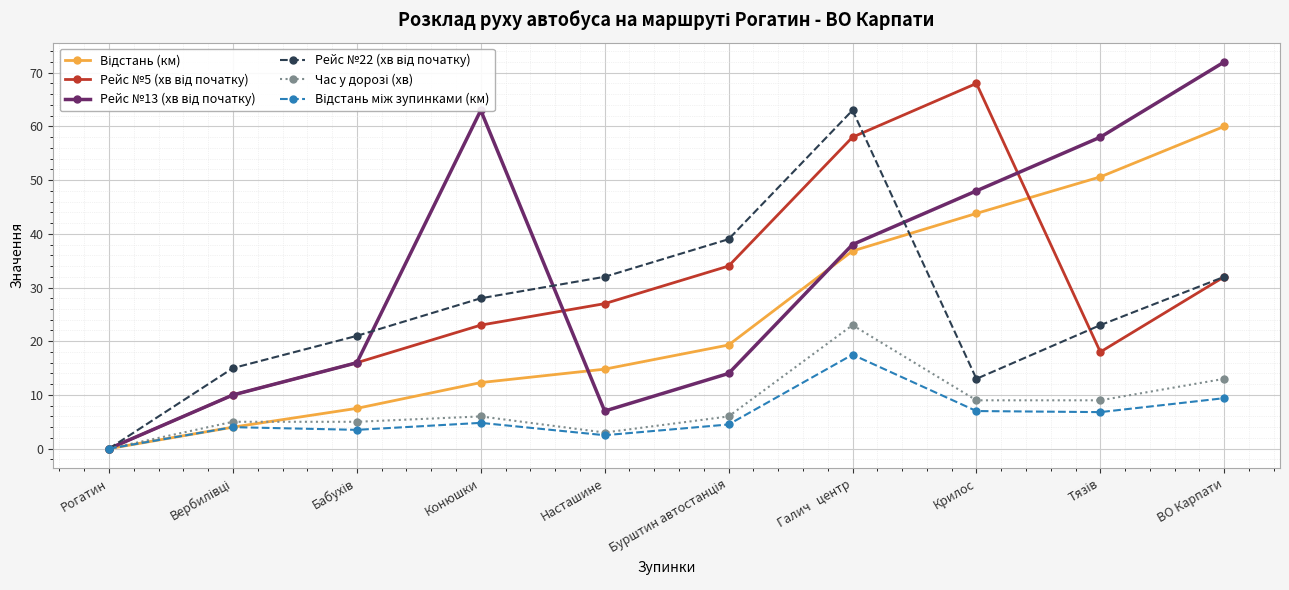

At which category does the chart reach its minimum across all series?

Рогатин